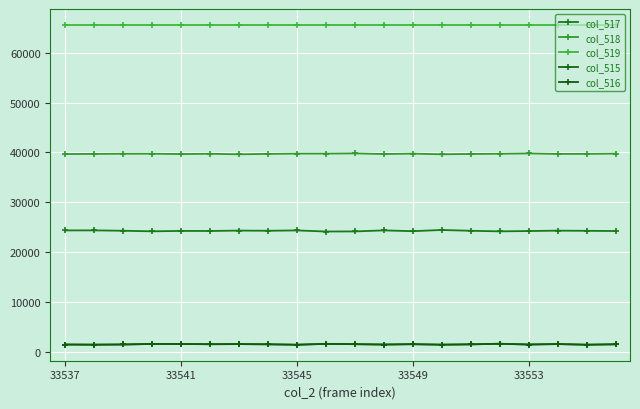

Does the chart have visible grid lines?

Yes